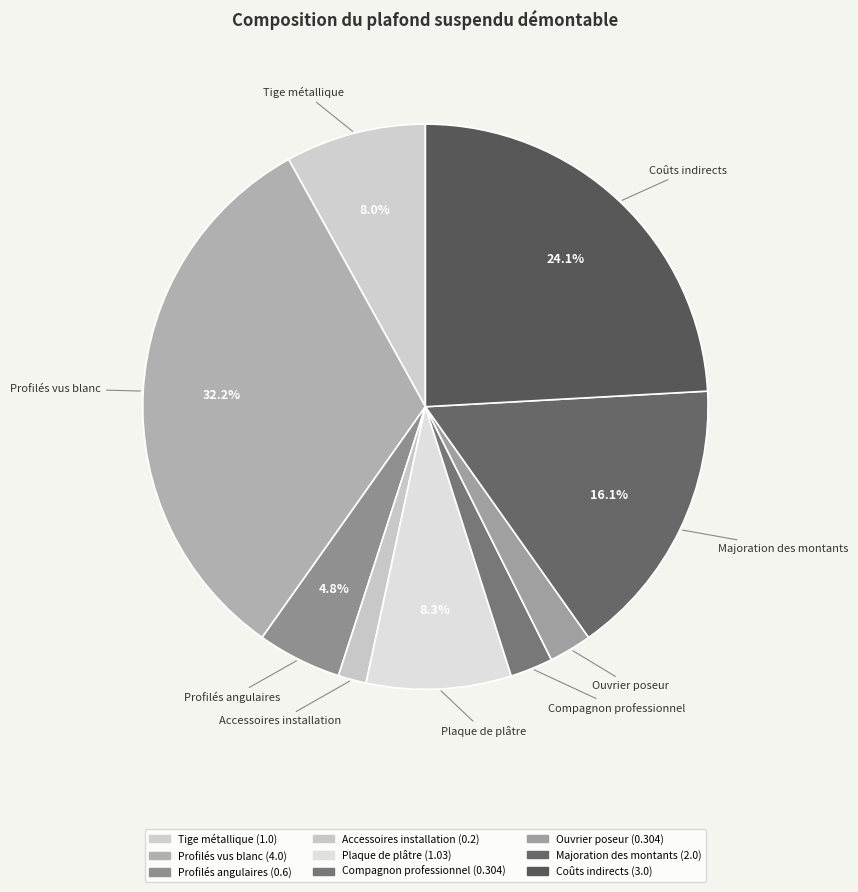

To the nearest percent, what portion does Compagnon professionnel represent?

2%